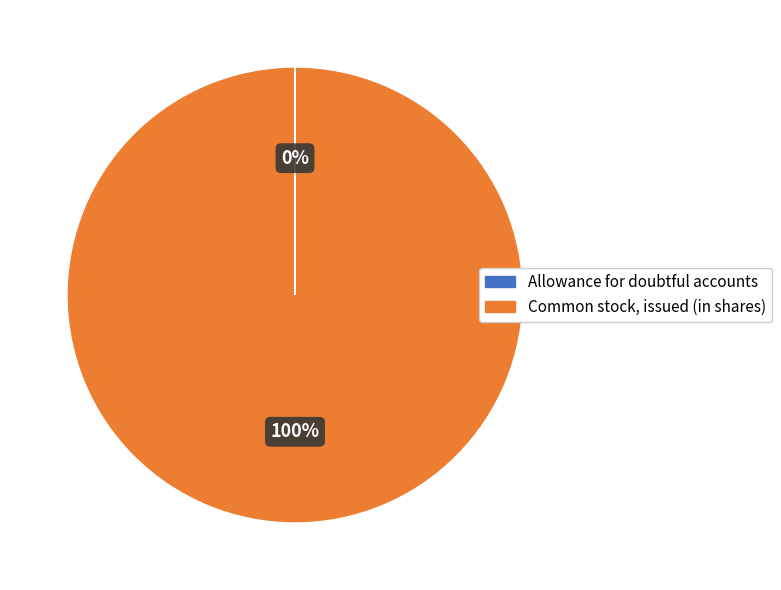

Is there any slice that represents more than half of the pie?

Yes